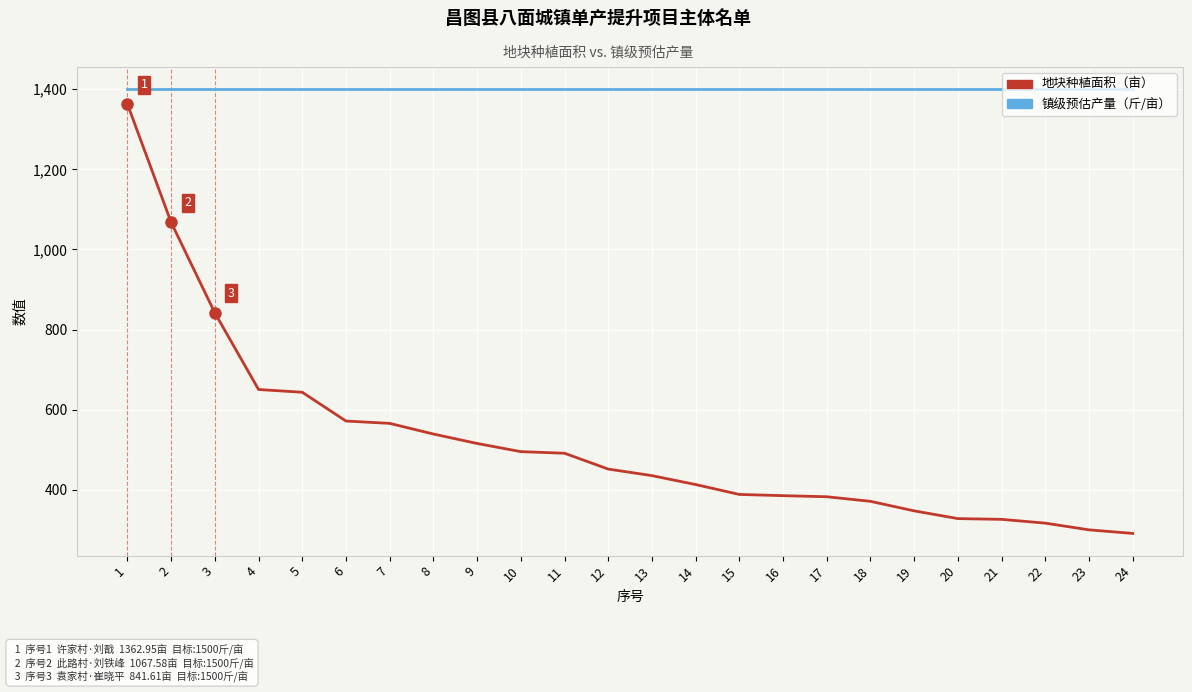

What is the spread (max minus min) of values at 10?

904.9